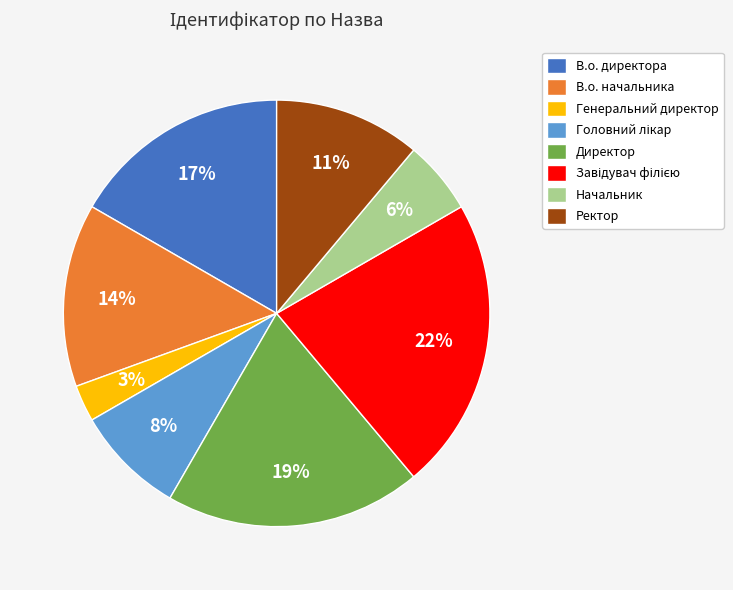

The Начальник slice represents 6% of the pie. True or false?

True